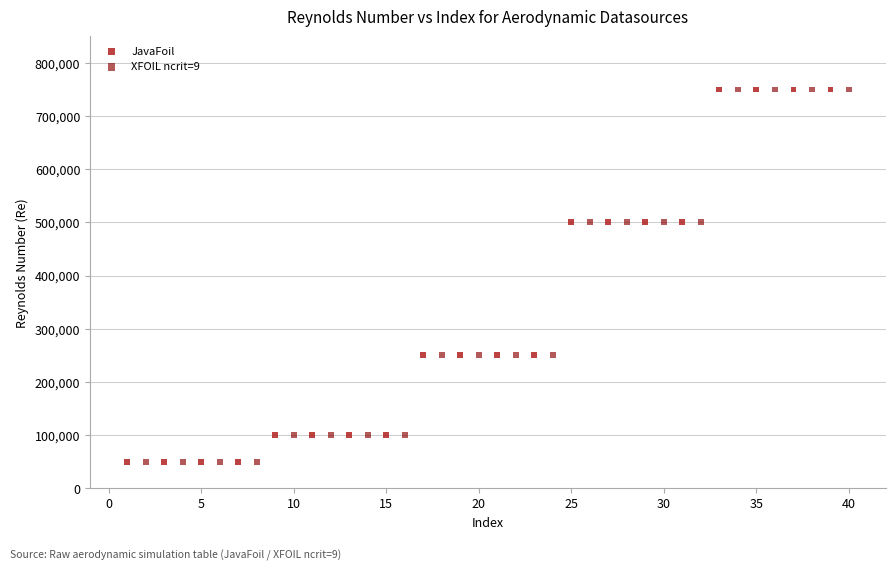

What are all the series names shown in the legend?

JavaFoil, XFOIL ncrit=9